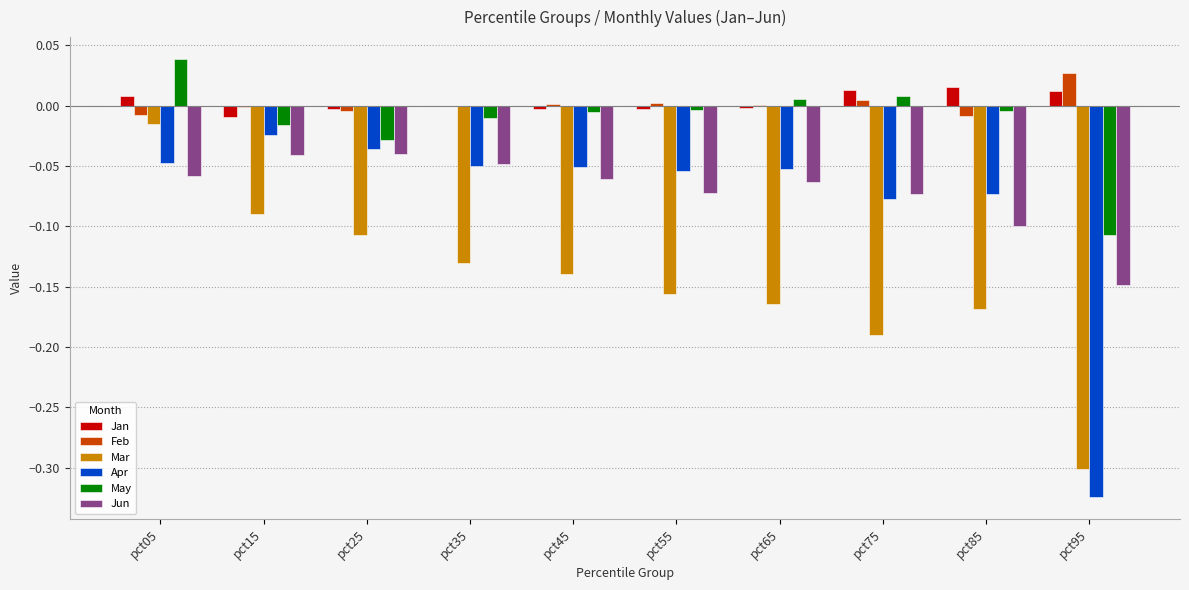

What is the sum of the Apr values at pct85 and pct95?

-0.4